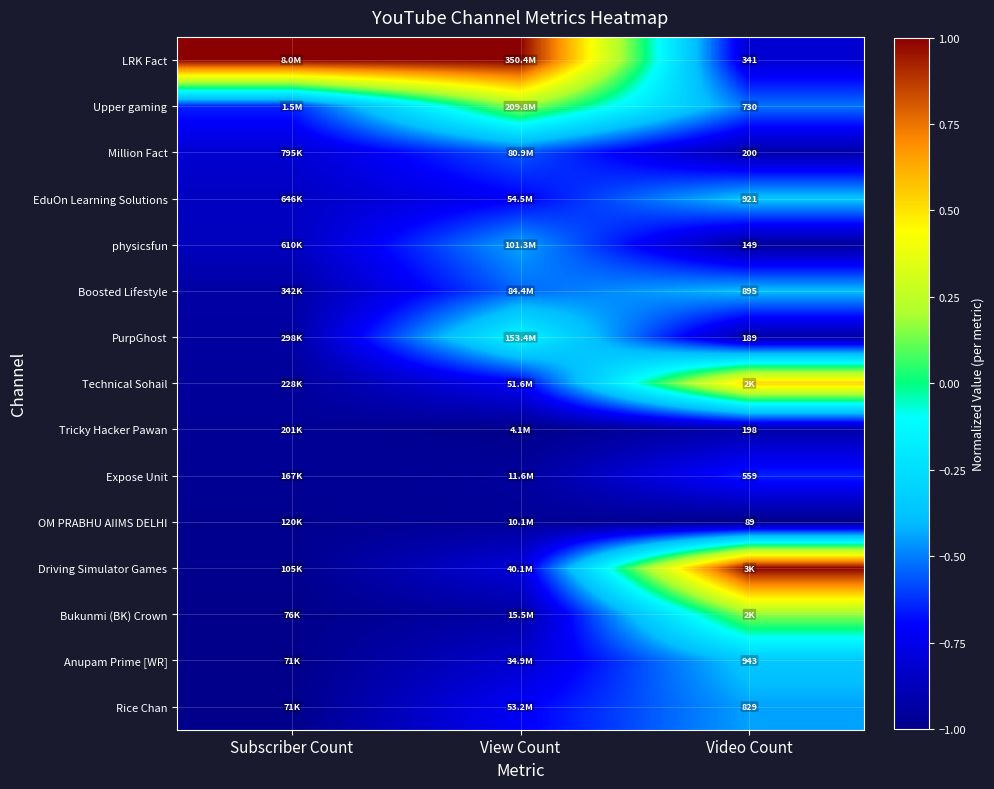

Rank the series at View Count from highest to lowest value.

LRK Fact, Upper gaming, PurpGhost, physicsfun, Boosted Lifestyle, Million Fact, EduOn Learning Solutions, Rice Chan, Technical Sohail, Driving Simulator Games, Anupam Prime [WR], Bukunmi (BK) Crown, Expose Unit, OM PRABHU AIIMS DELHI, Tricky Hacker Pawan